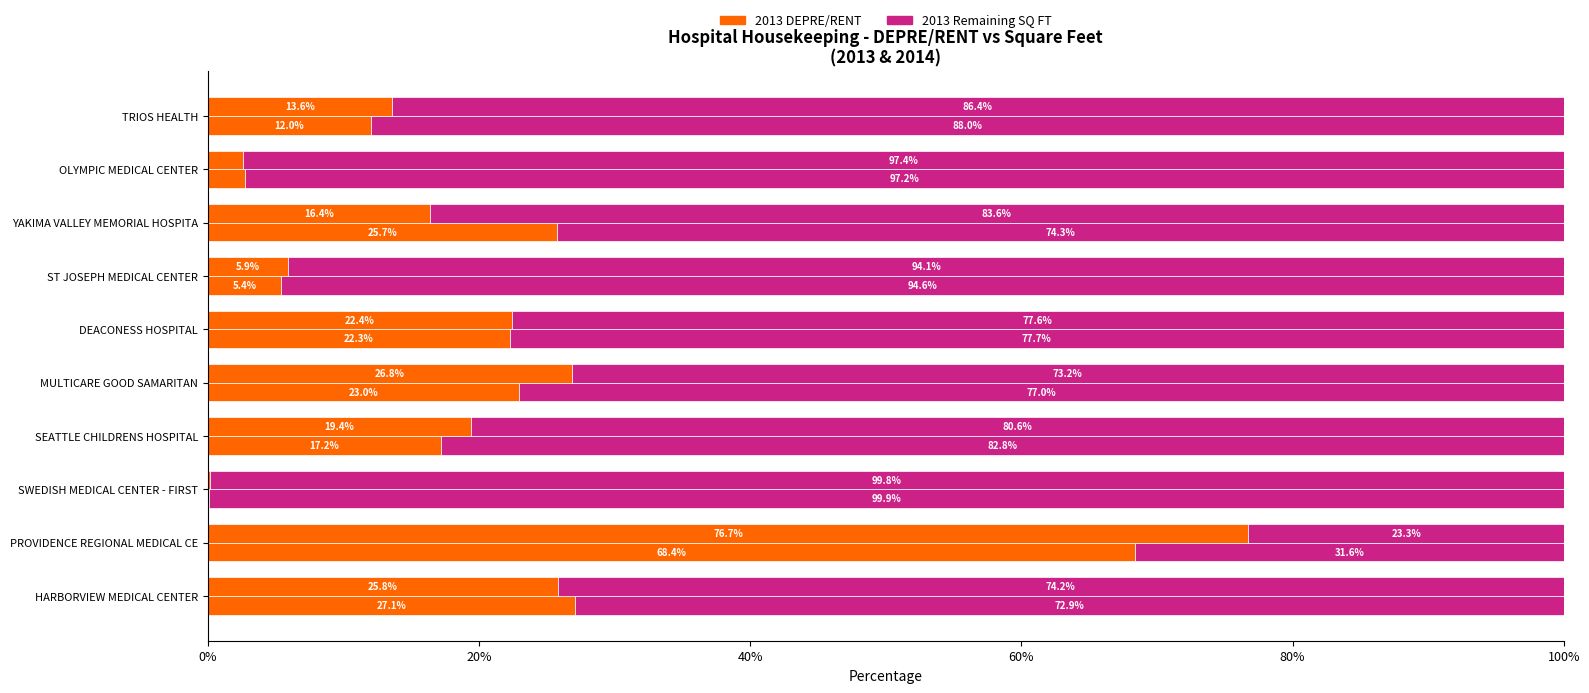

Are the bars grouped side by side (vs. stacked)?

Yes